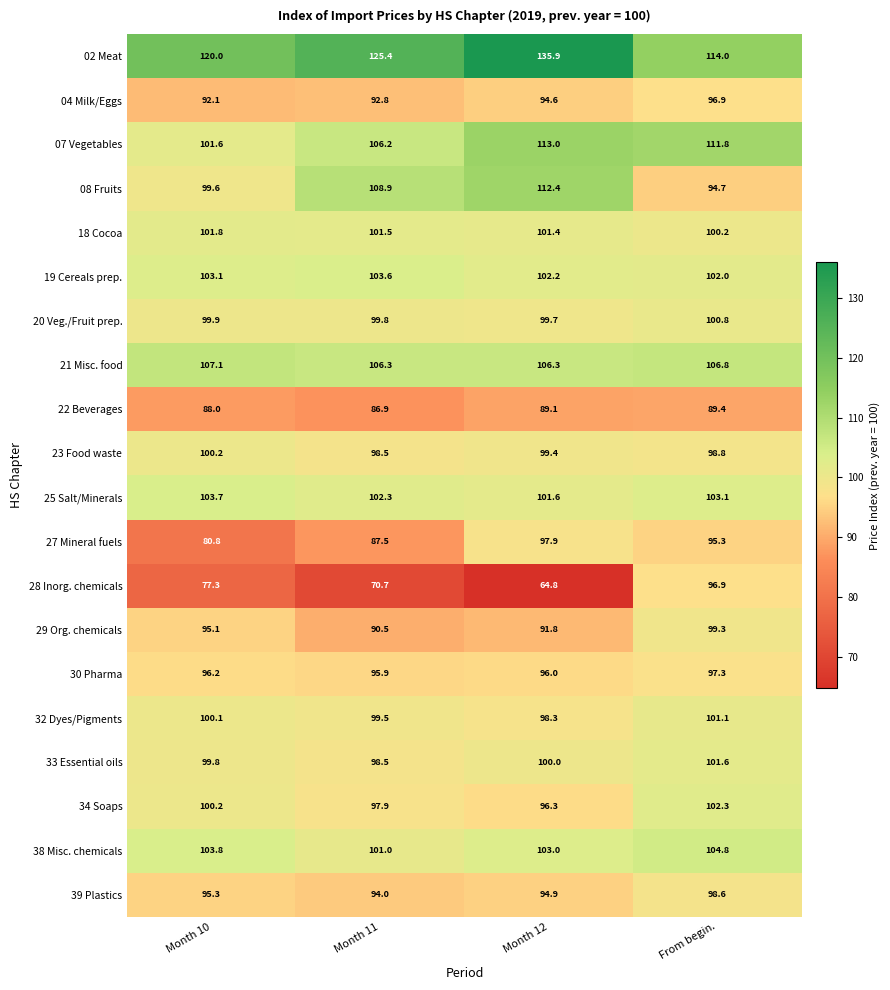

What is the sum of the 07 Vegetables values at Month 10 and Month 11?

207.8